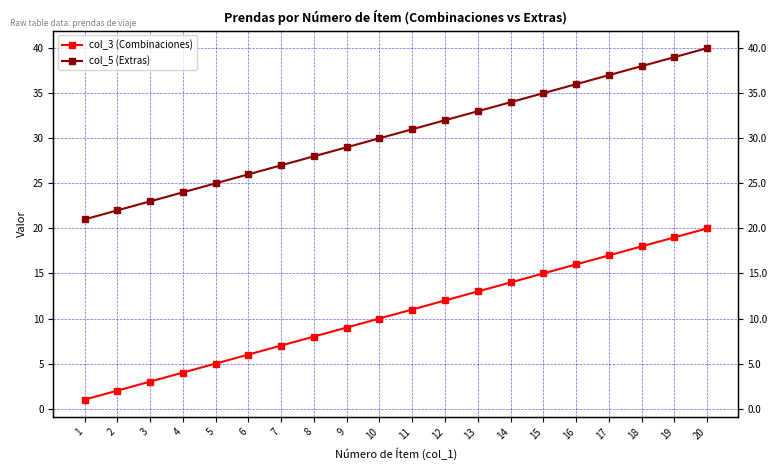

Which series changed the most between 9 and 20?

col_3 (Combinaciones)